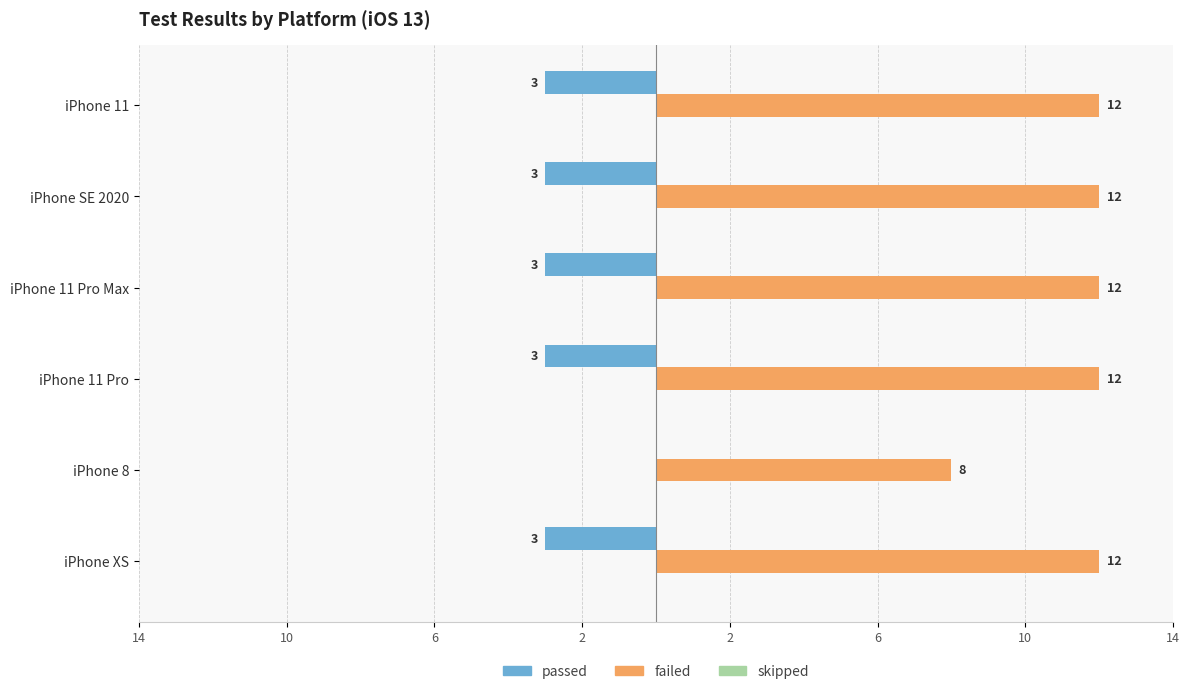

What is the minimum value shown in the chart?

-3.0